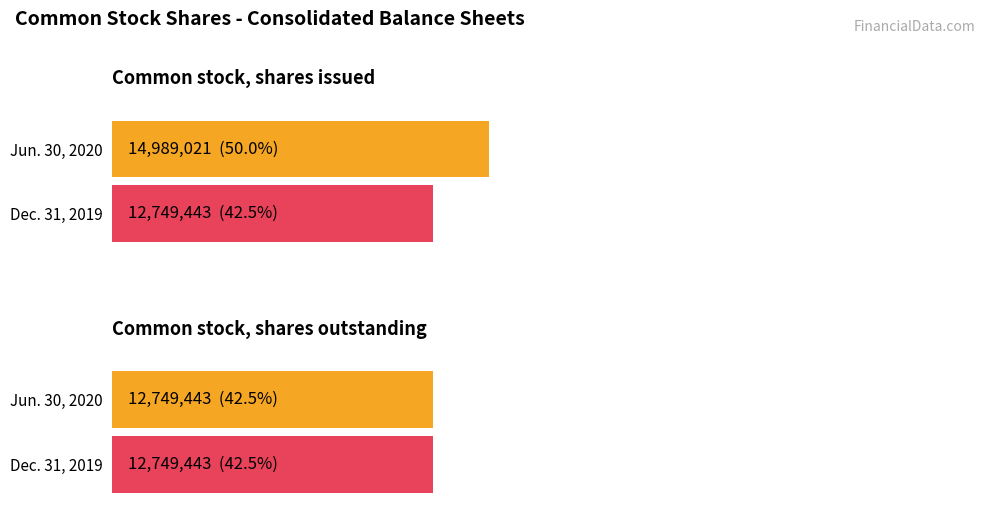

Which has a higher value, Common stock, shares outstanding or Common stock, shares issued?

Common stock, shares issued